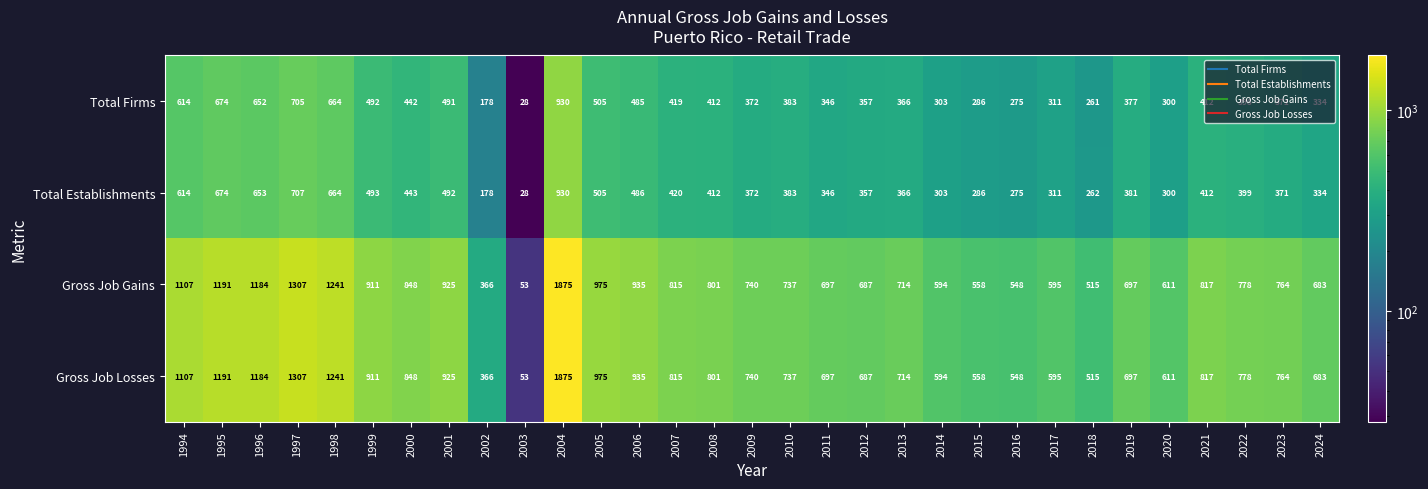

Is it true that Gross Job Losses equals 240 at 2020?

False